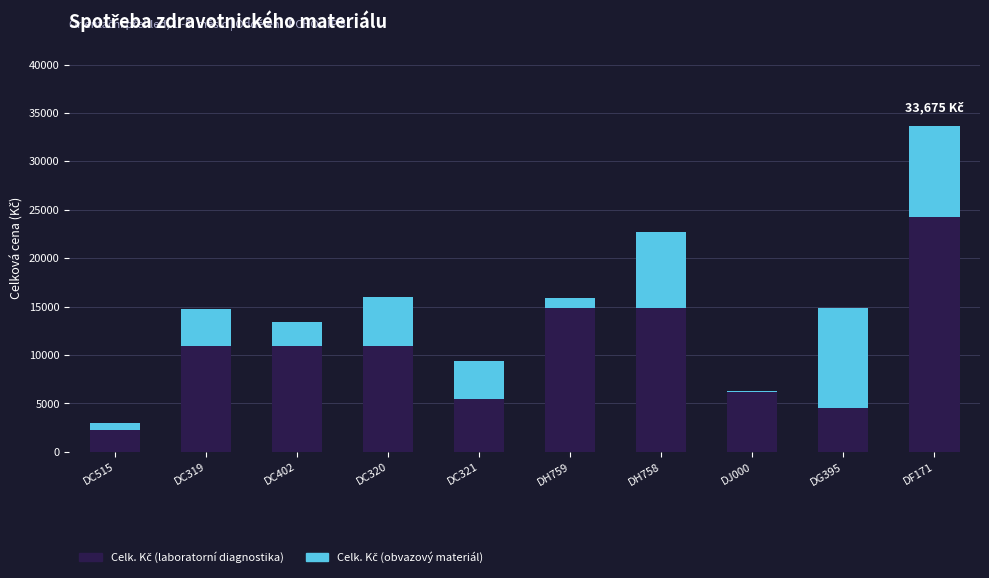

What is the total value across all series at DH758?

22722.0